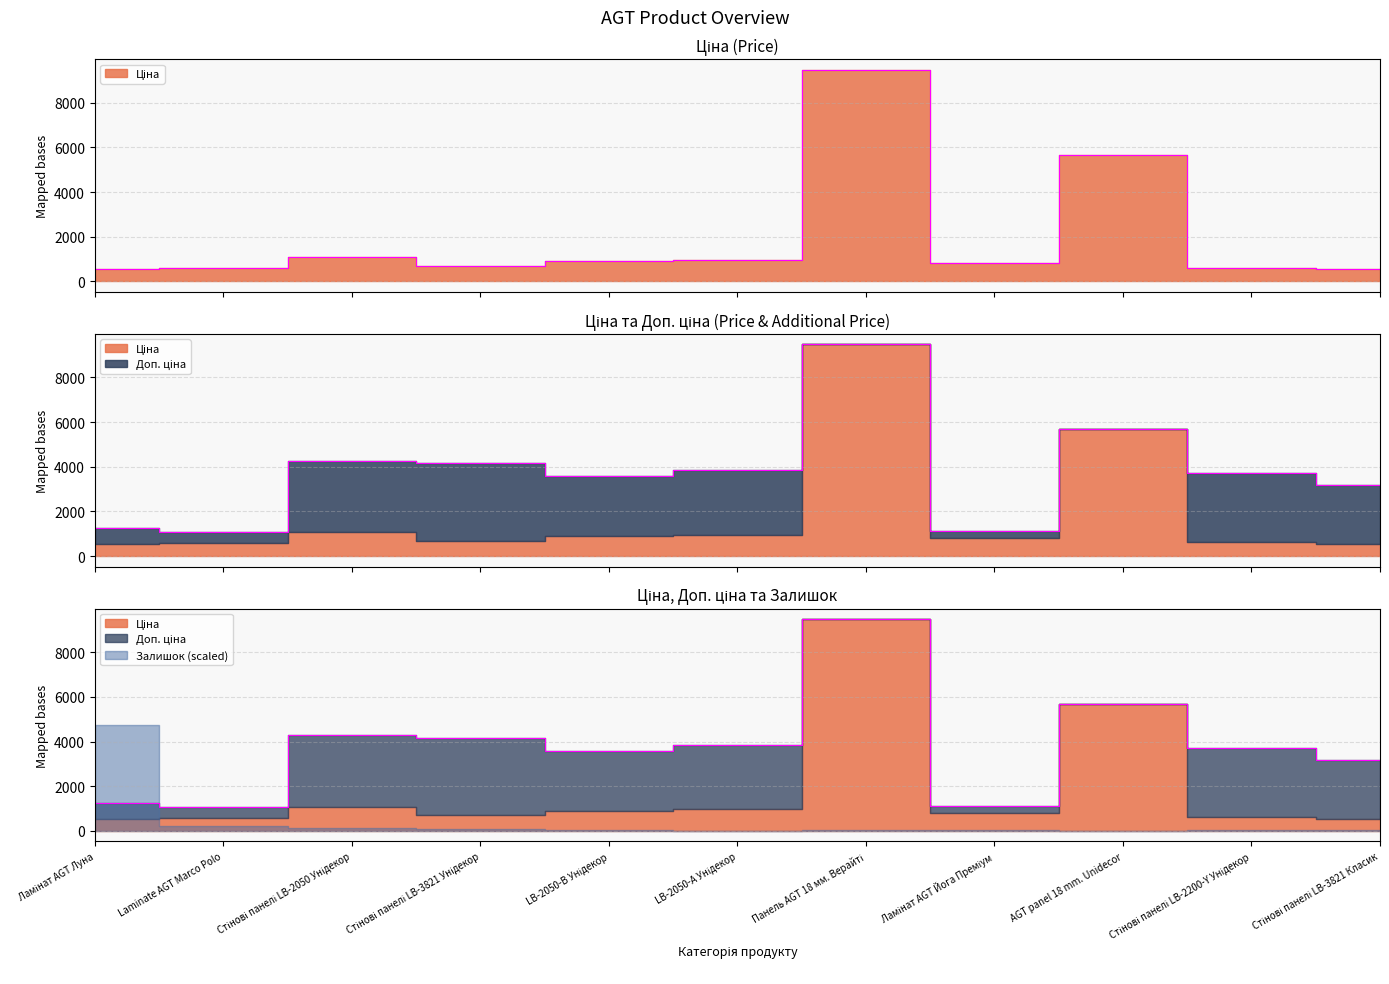

Which series has the largest total across all categories?

Доп. ціна